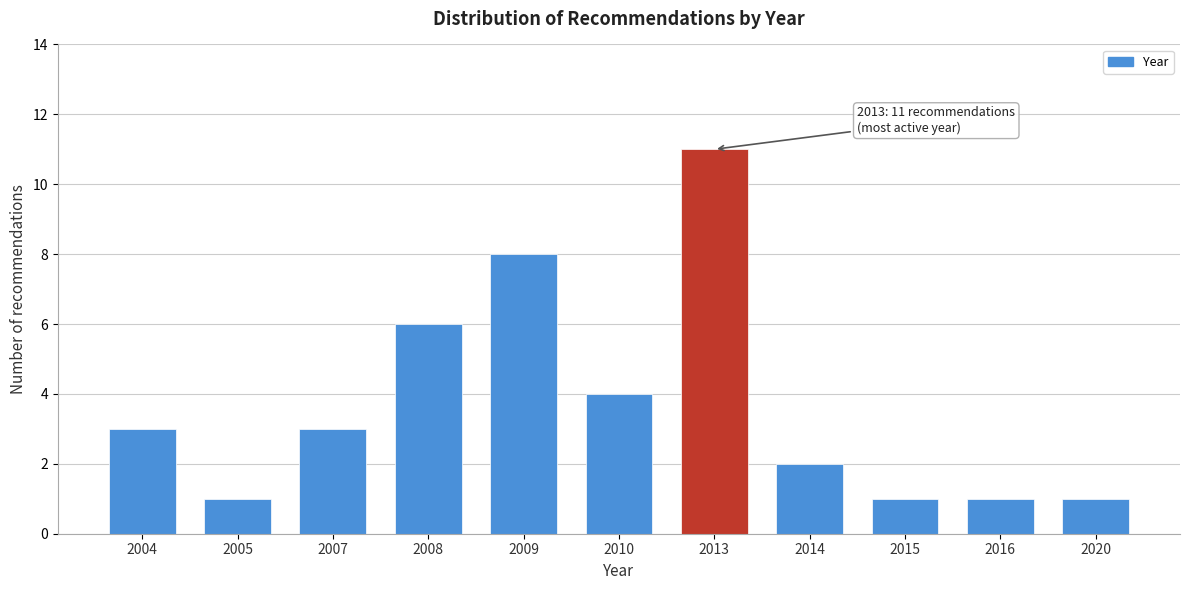

Reading right to left, list all the values displayed in this chart.

2020=1	2016=1	2015=1	2014=2	2013=11	2010=4	2009=8	2008=6	2007=3	2005=1	2004=3